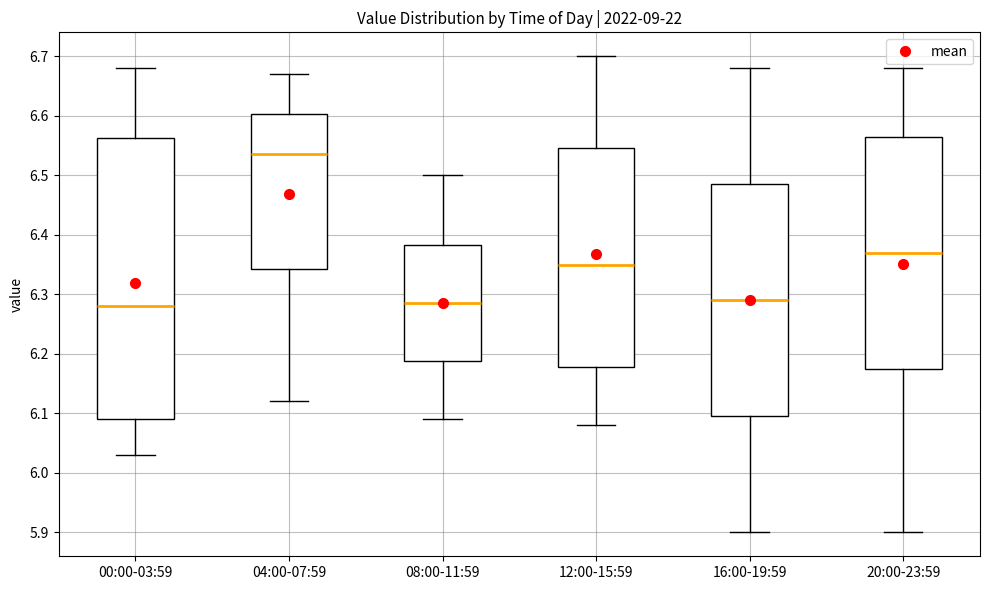

Which box's median line is the highest?

04:00-07:59